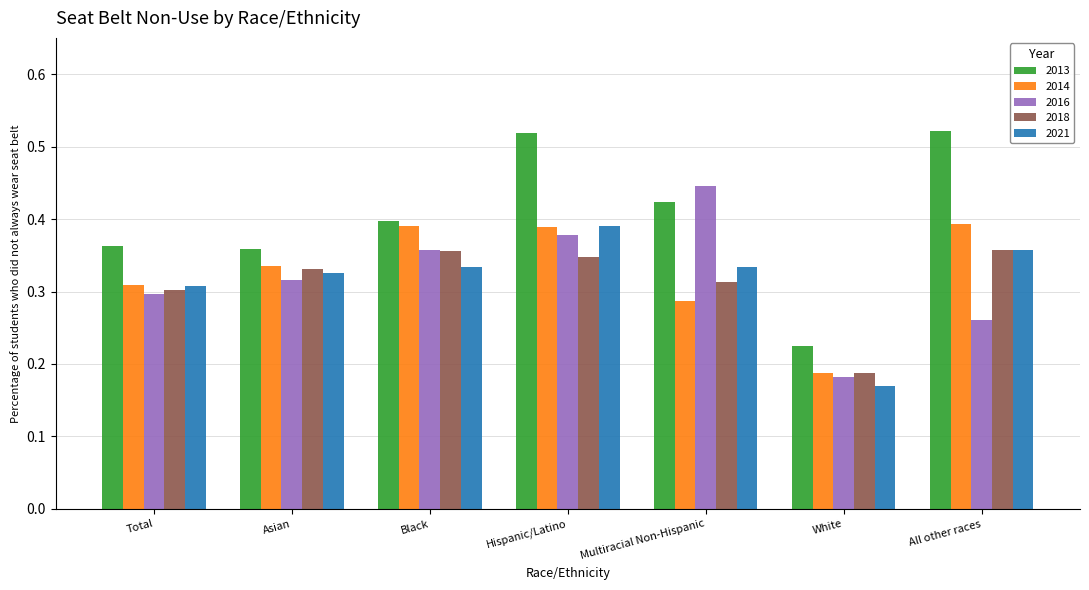

What is the sum of all 2013 values?

2.8